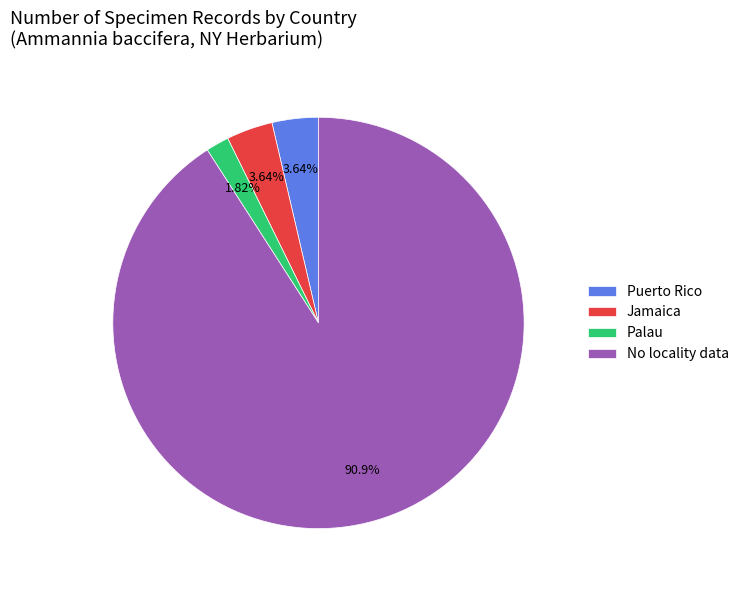

Approximately how many times larger is the value at Jamaica compared to Palau?

2.0